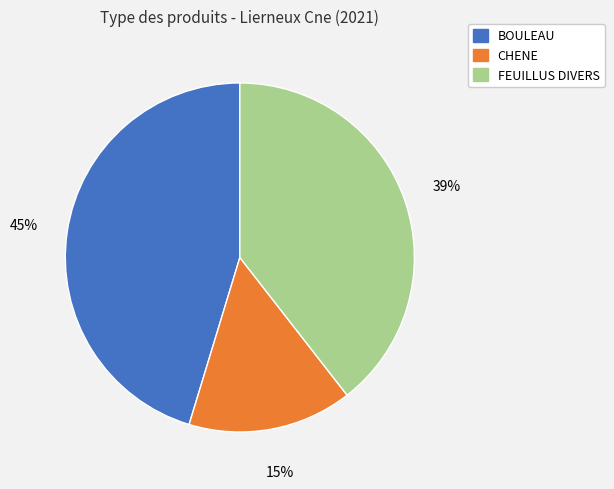

What percentage is the BOULEAU slice, to the nearest percent?

45%